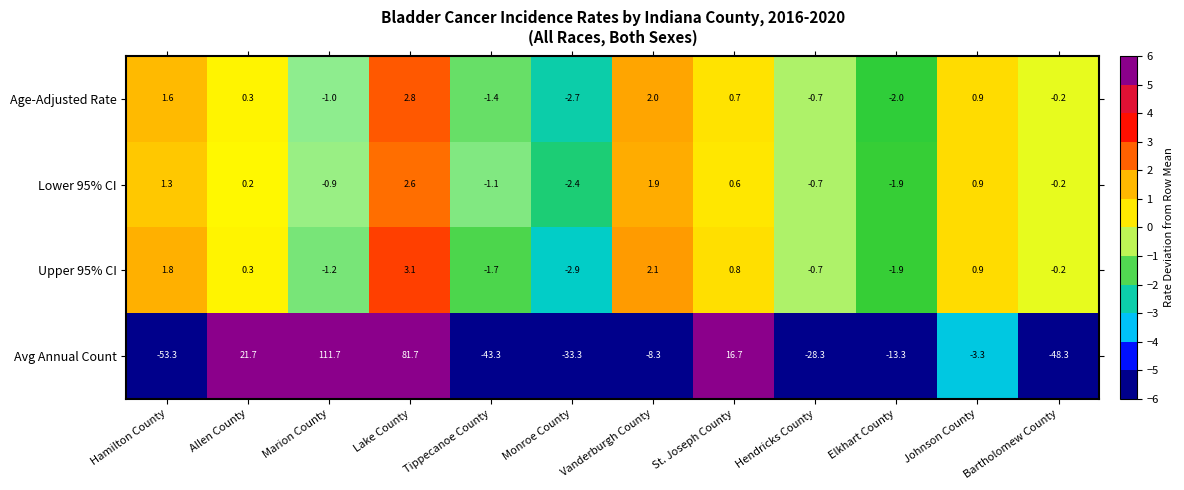

Rank the series at Marion County from lowest to highest value.

Upper 95% CI, Age-Adjusted Rate, Lower 95% CI, Avg Annual Count